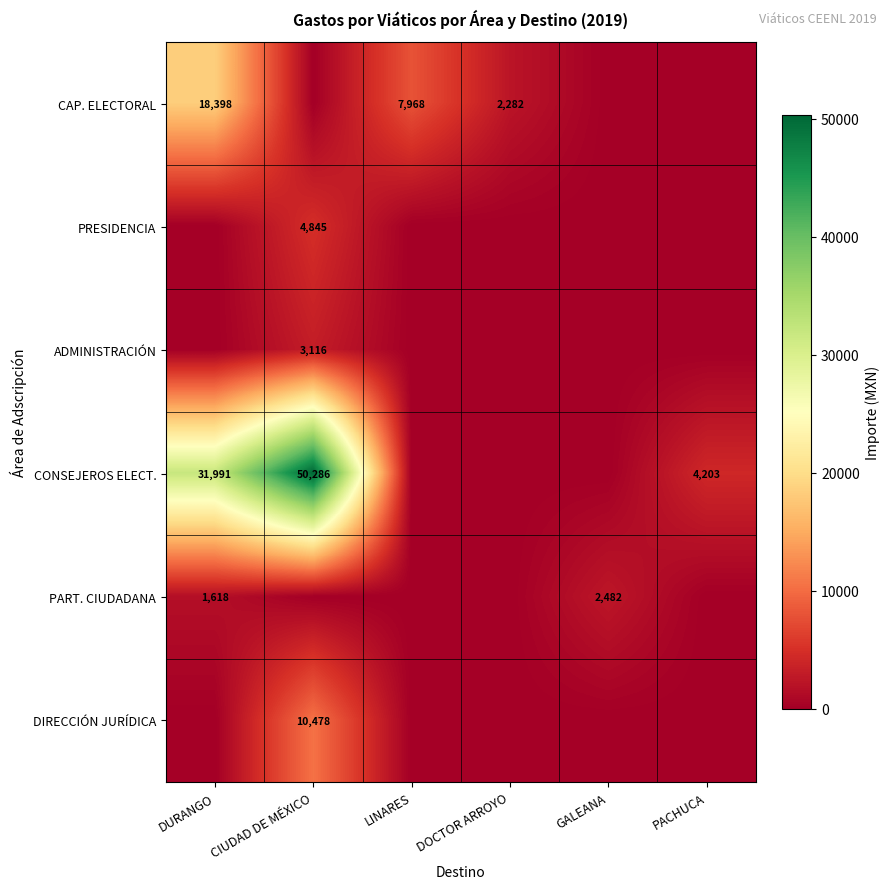

Is it true that ADMINISTRACIÓN equals 3116 at CIUDAD DE MÉXICO?

True